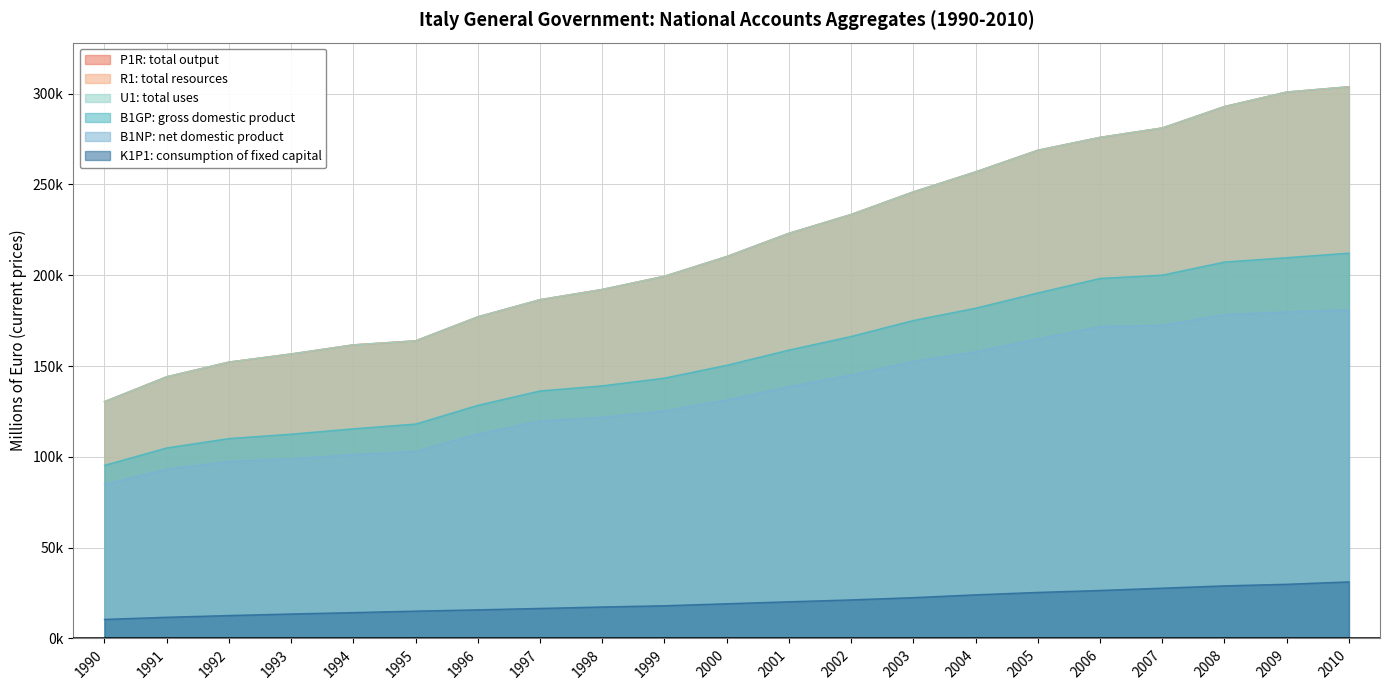

True or false: K1P1: consumption of fixed capital and B1NP: net domestic product intersect in this chart.

False